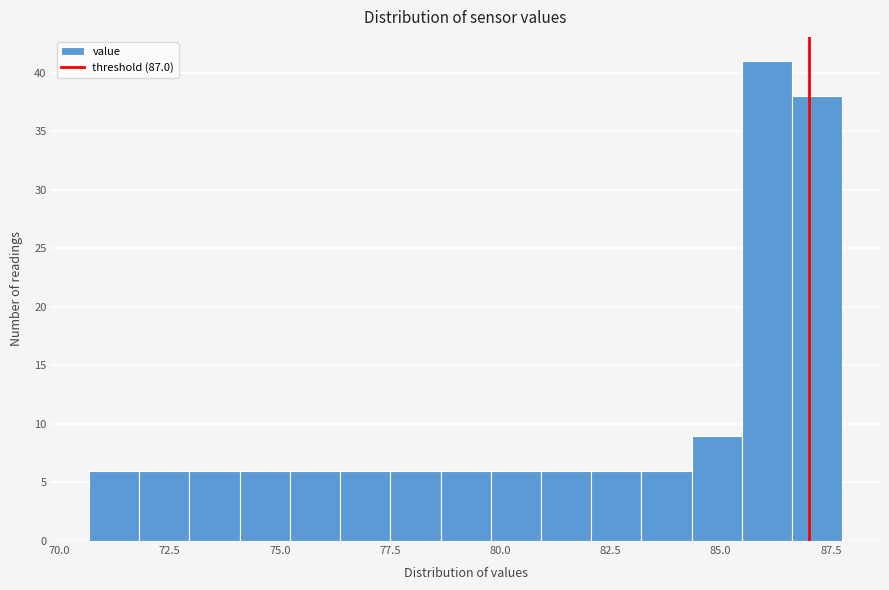

Around what value on the x-axis is the tallest bar? Give the approximate position of its centre, as read against the axis.

86.0